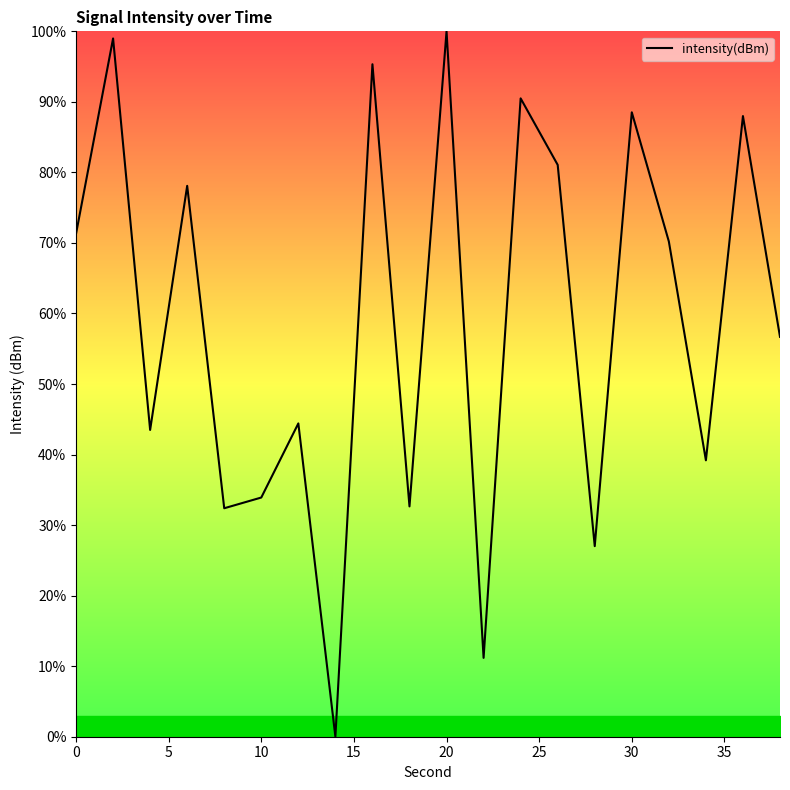

What is the maximum value shown in the chart?

100.0